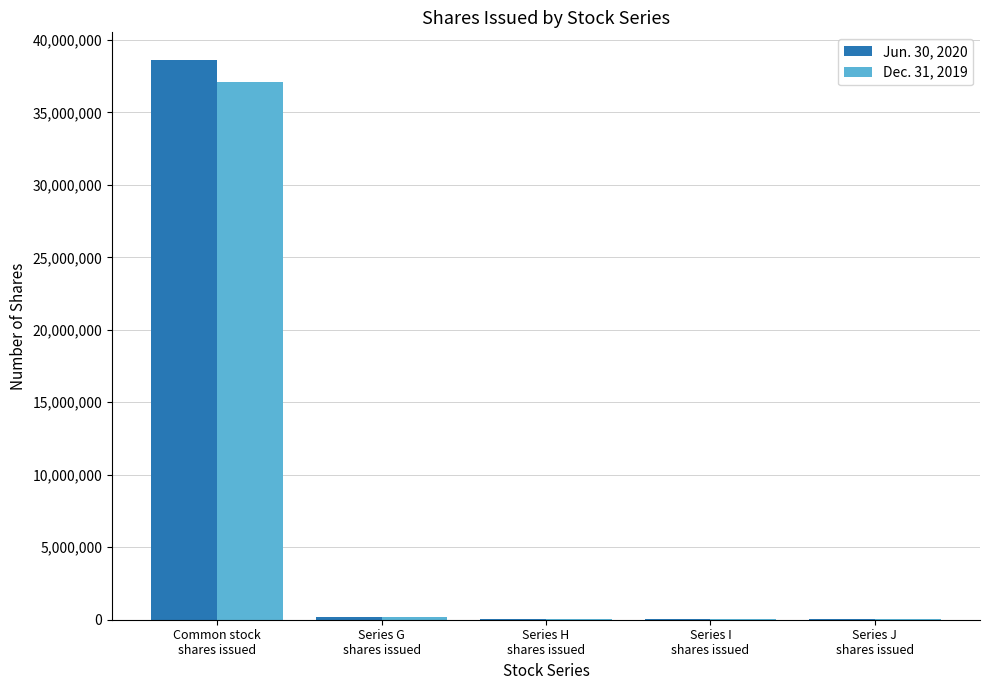

What is the greatest value displayed?

38590363